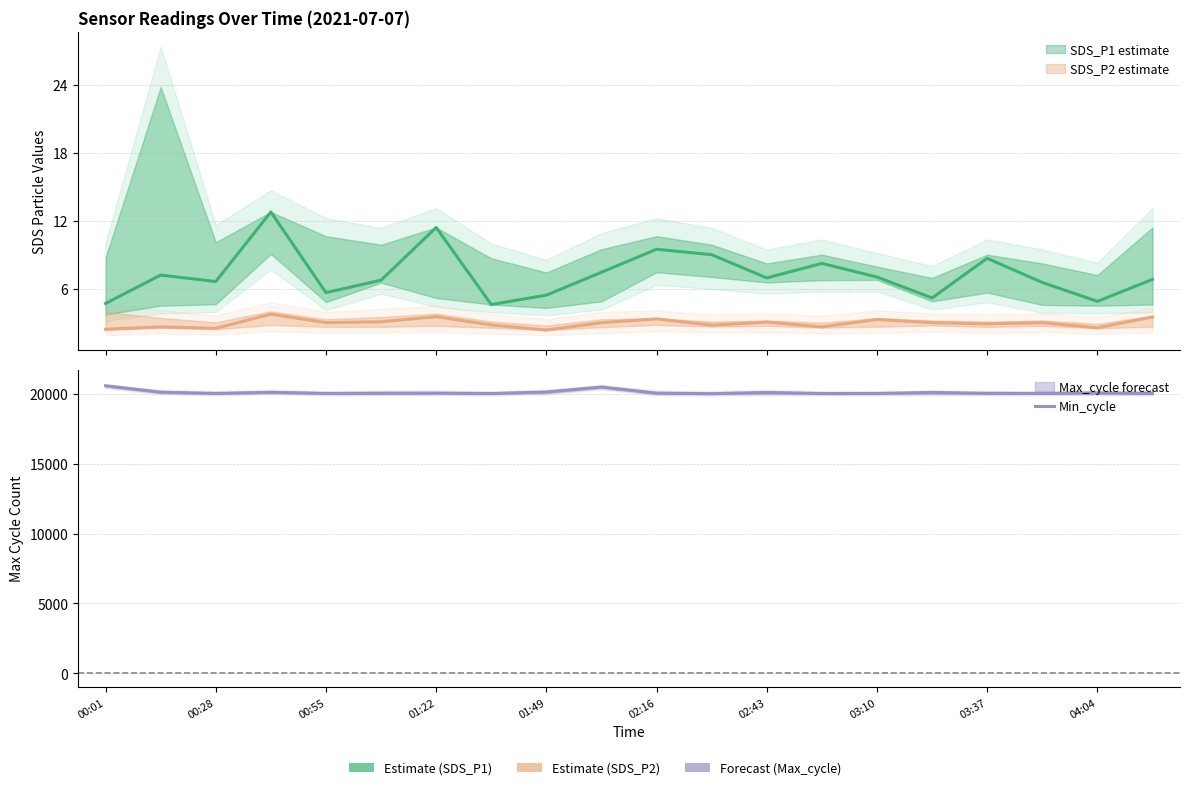

Is the value of SDS_P2 at 02:29 greater than the value of Max_cycle at 01:35?

No